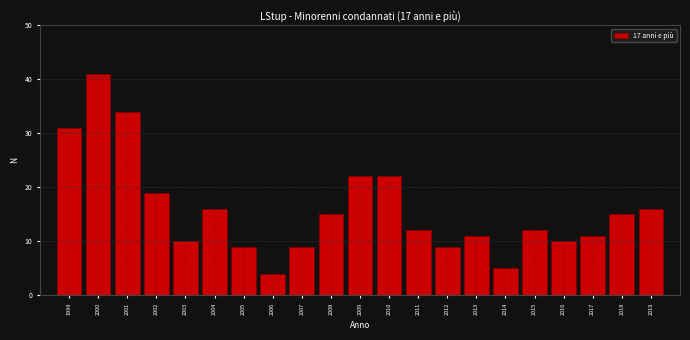

Reading left to right, extract all data points from this chart.

1999=31	2000=41	2001=34	2002=19	2003=10	2004=16	2005=9	2006=4	2007=9	2008=15	2009=22	2010=22	2011=12	2012=9	2013=11	2014=5	2015=12	2016=10	2017=11	2018=15	2019=16